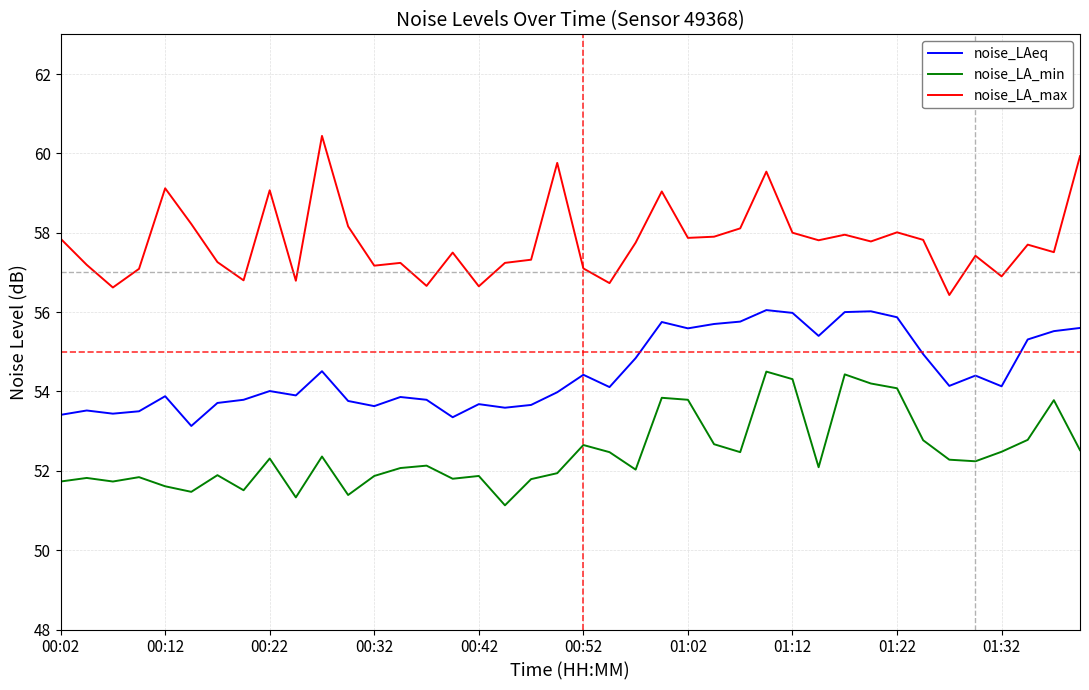

Rank the series by their maximum value, from lowest to highest.

noise_LA_min, noise_LAeq, noise_LA_max